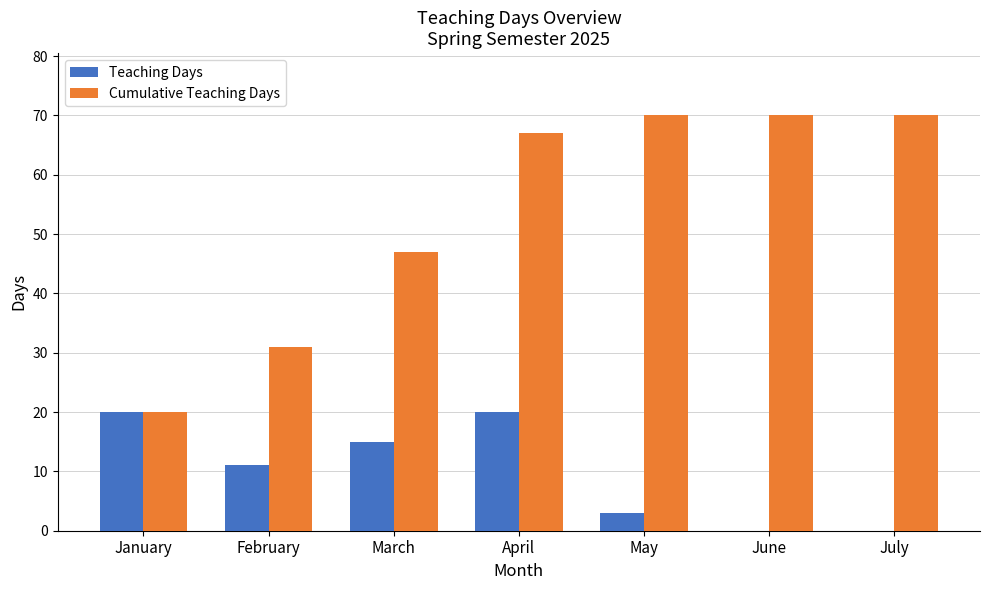

The value of Teaching Days at February is 11. True or false?

True